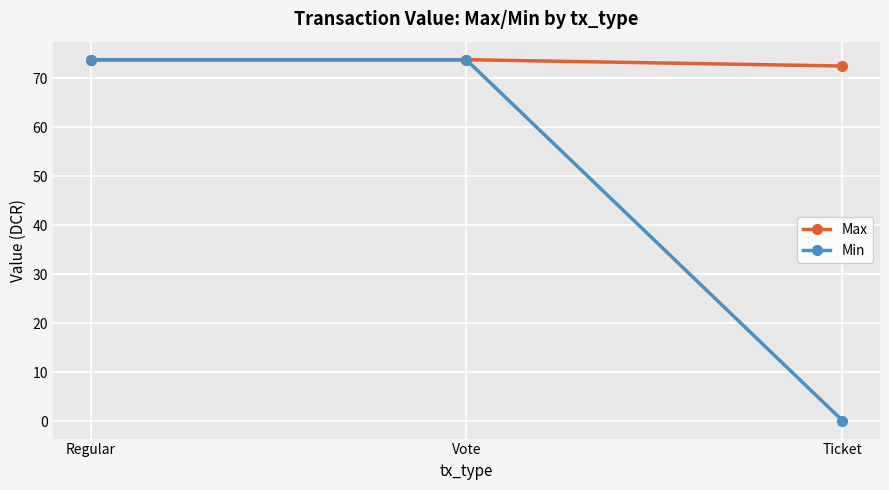

How many Max values are between 72 and 73?

1